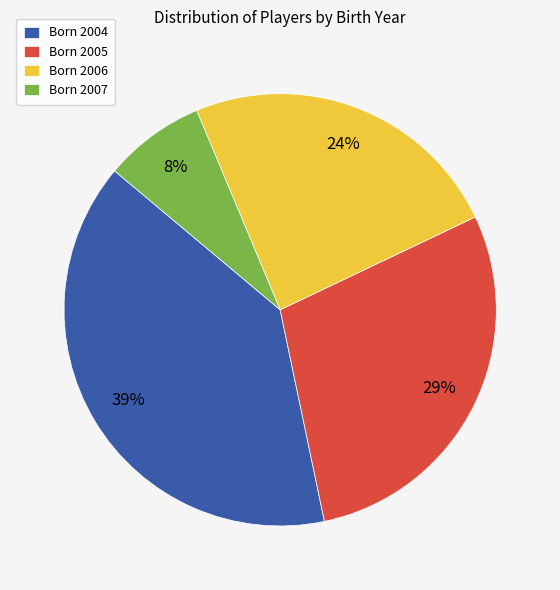

How many segments does this pie chart have?

4